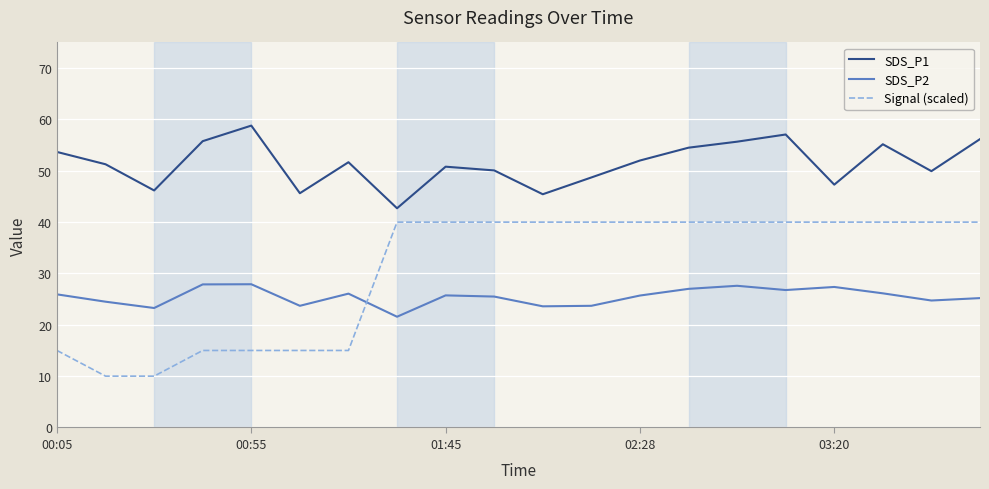

True or false: SDS_P1 and Signal (scaled) intersect in this chart.

False